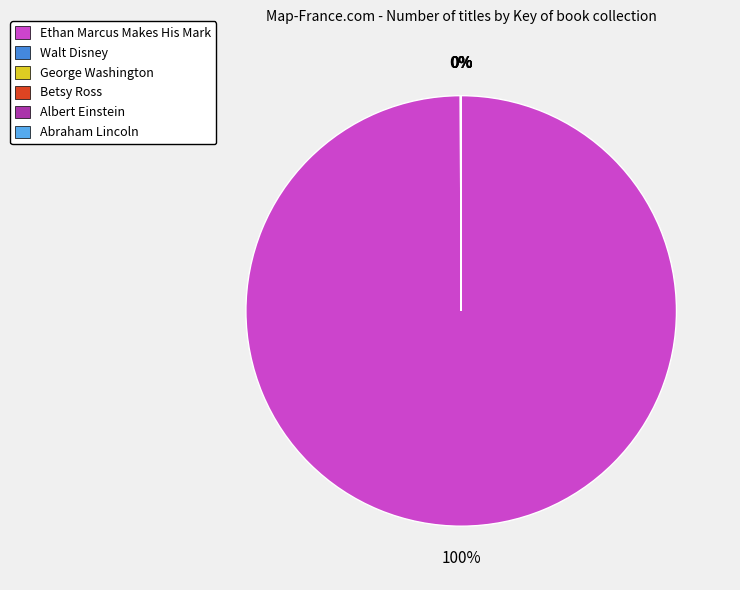

Which slice is the largest?

Ethan Marcus Makes His Mark